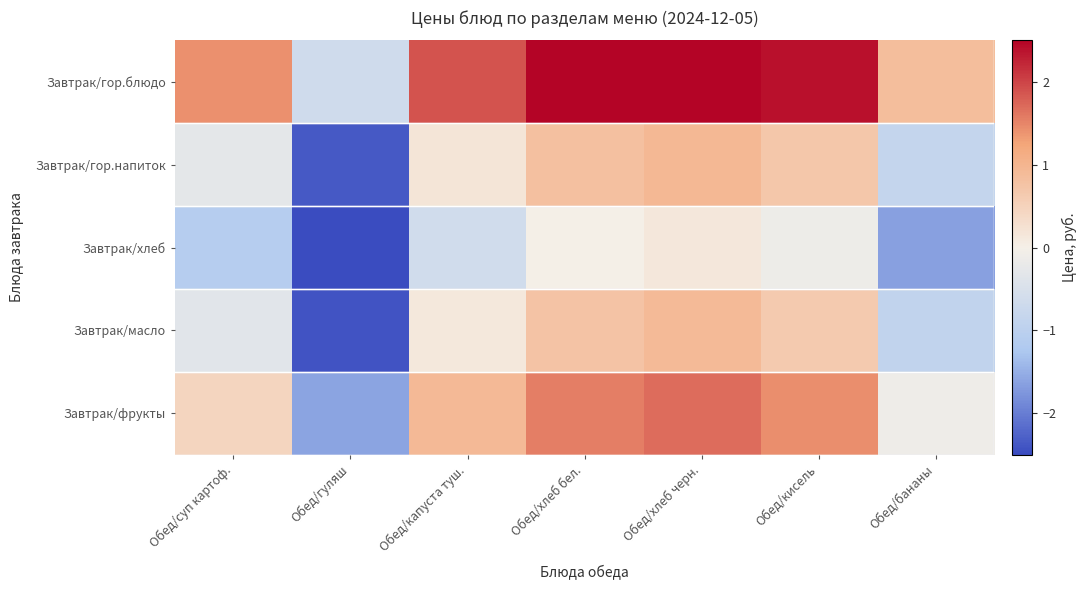

Reading left to right, transcribe all the data shown in this chart.

Завтрак/гор.блюдо: Обед/суп картоф.=1.4	Обед/гуляш=-0.6	Обед/капуста туш.=1.9	Обед/хлеб бел.=2.5	Обед/хлеб черн.=2.7	Обед/кисель=2.4	Обед/бананы=0.9
Завтрак/гор.напиток: Обед/суп картоф.=-0.3	Обед/гуляш=-2.3	Обед/капуста туш.=0.2	Обед/хлеб бел.=0.8	Обед/хлеб черн.=1.0	Обед/кисель=0.7	Обед/бананы=-0.8
Завтрак/хлеб: Обед/суп картоф.=-1.1	Обед/гуляш=-3.2	Обед/капуста туш.=-0.6	Обед/хлеб бел.=0.0	Обед/хлеб черн.=0.1	Обед/кисель=-0.1	Обед/бананы=-1.7
Завтрак/масло: Обед/суп картоф.=-0.3	Обед/гуляш=-2.4	Обед/капуста туш.=0.1	Обед/хлеб бел.=0.8	Обед/хлеб черн.=0.9	Обед/кисель=0.6	Обед/бананы=-0.9
Завтрак/фрукты: Обед/суп картоф.=0.4	Обед/гуляш=-1.6	Обед/капуста туш.=0.9	Обед/хлеб бел.=1.5	Обед/хлеб черн.=1.7	Обед/кисель=1.4	Обед/бананы=-0.1